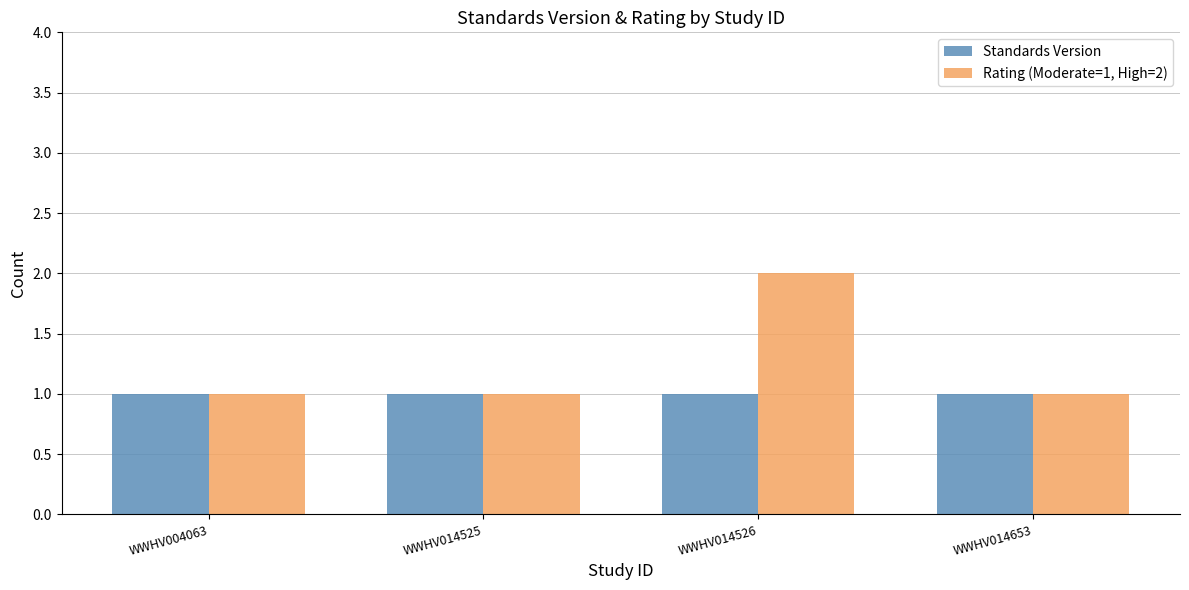

What is the average value of the Standards Version series?

1